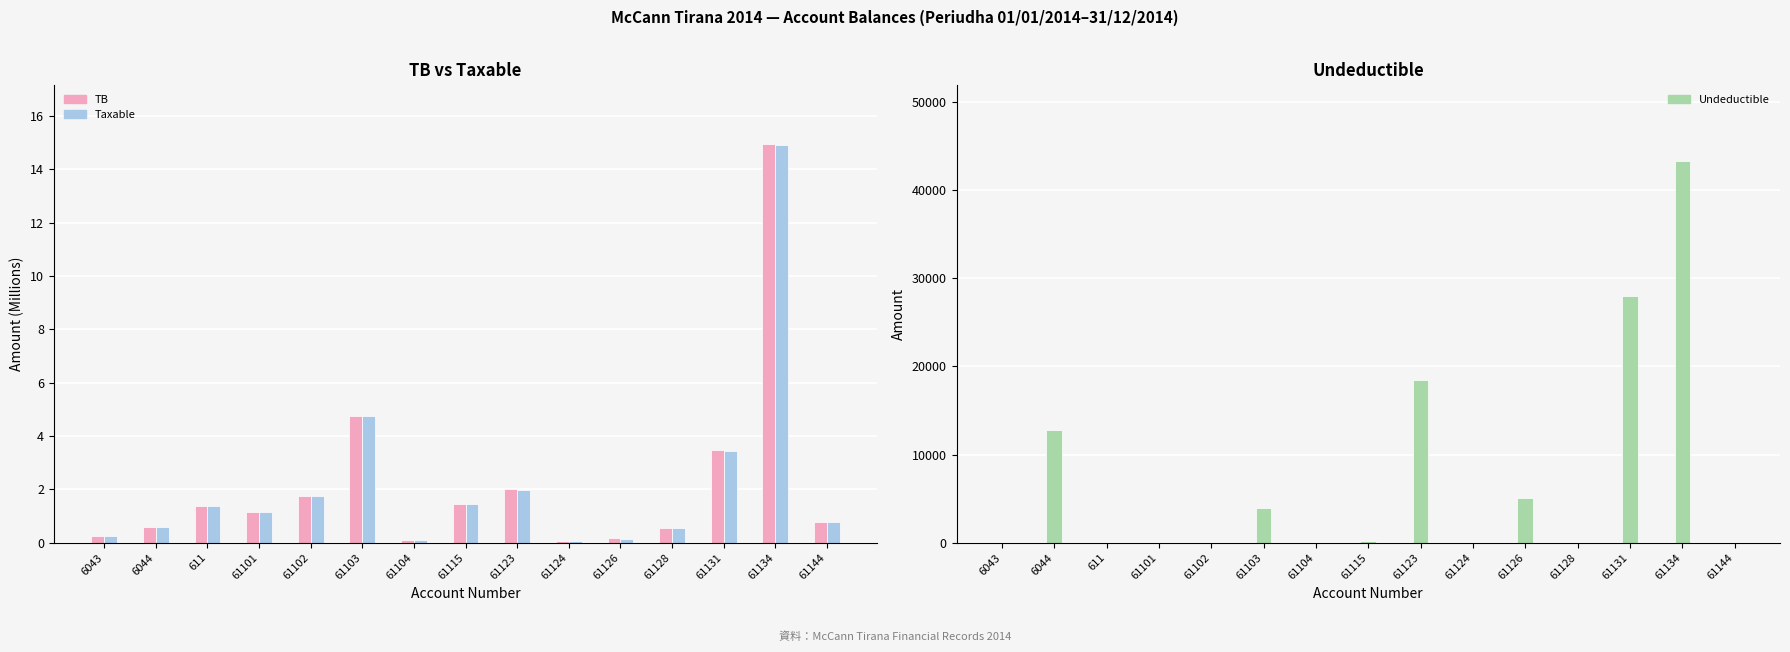

True or false: Taxable has a value of 0.4 at 6043.

False